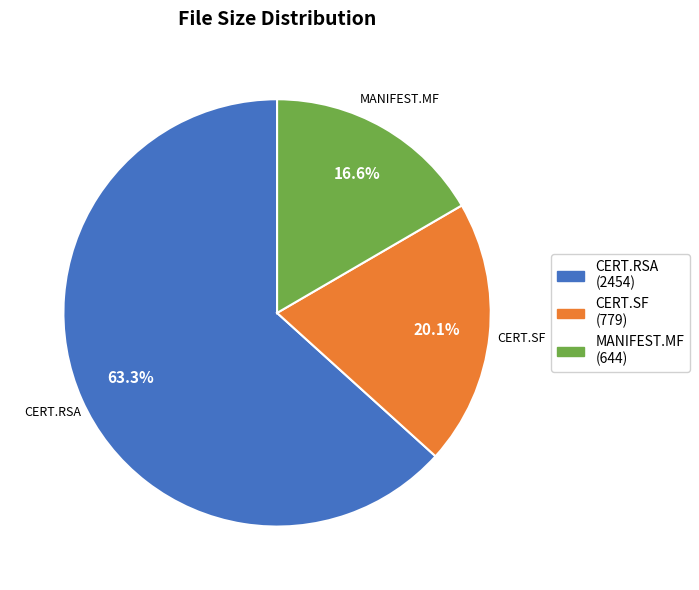

Which has a higher value, CERT.RSA (2454) or CERT.SF (779)?

CERT.RSA (2454)